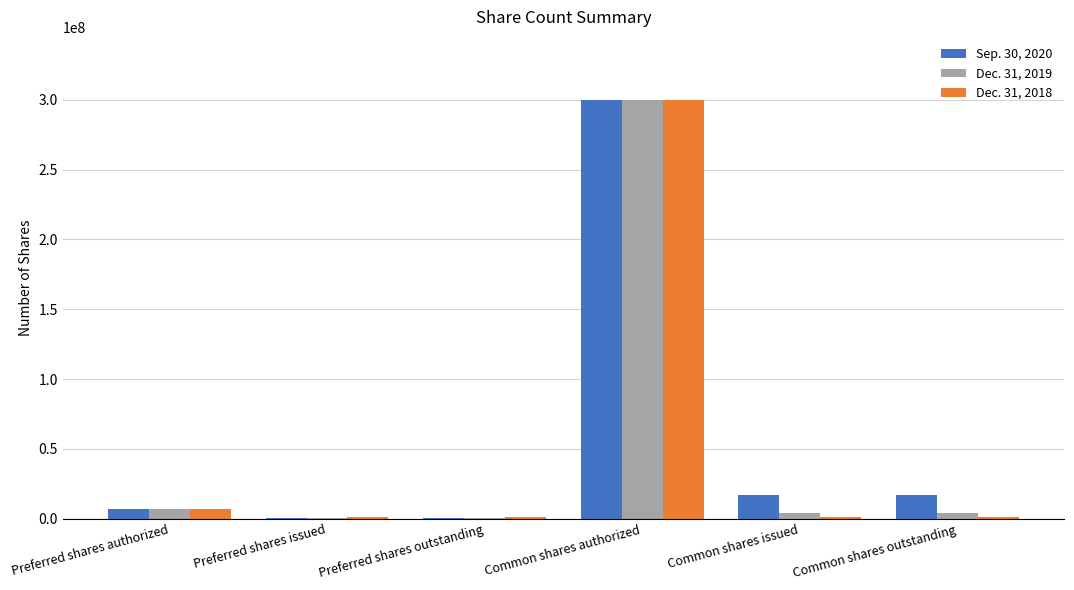

What is the average value of the Sep. 30, 2020 series?

56998568